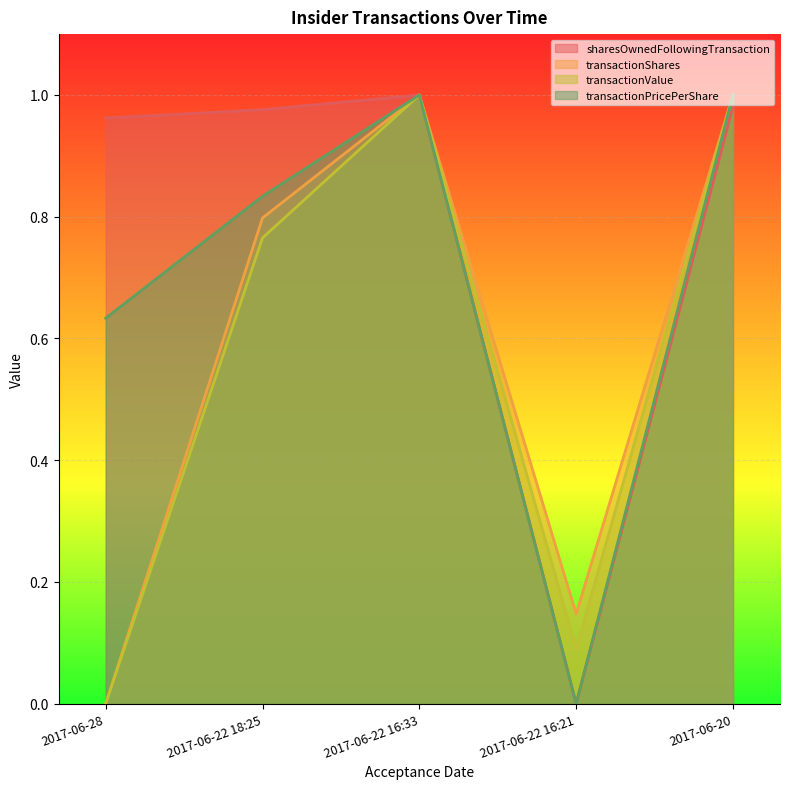

List the labels in order of transactionPricePerShare value, largest first.

2017-06-22 16:33, 2017-06-20, 2017-06-22 18:25, 2017-06-28, 2017-06-22 16:21